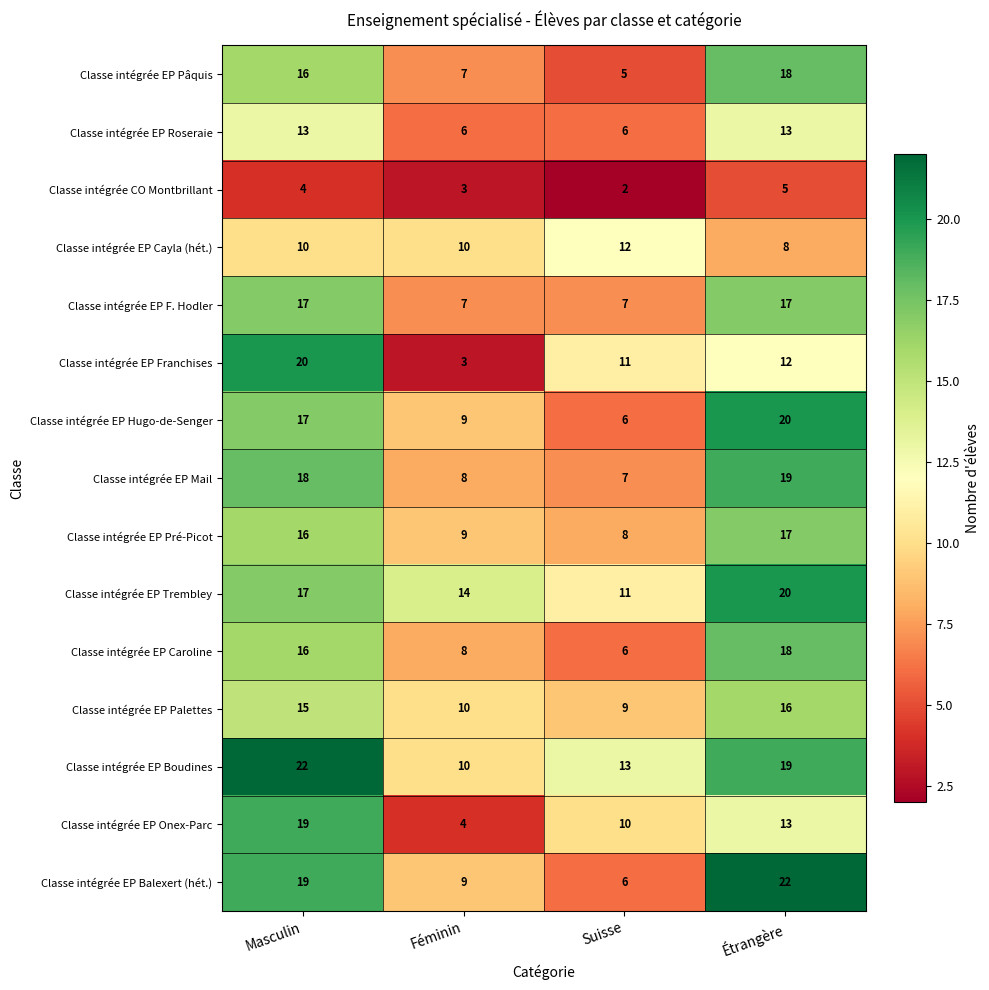

What is the maximum value shown in the chart?

22